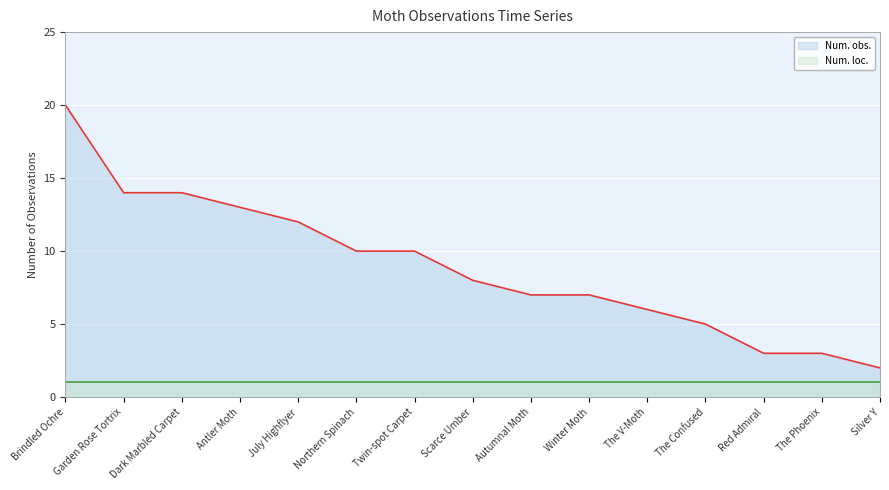

Reading left to right, what are all the values shown in this chart?

20	14	14	13	12	10	10	8	7	7	6	5	3	3	2